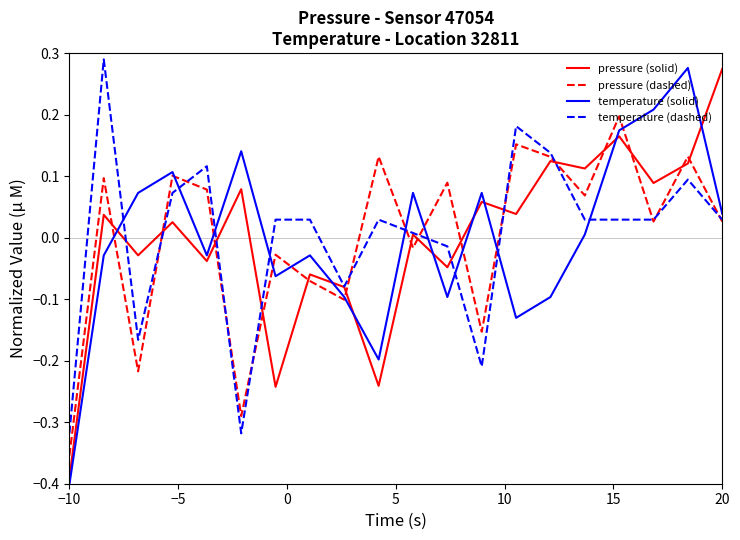

How many times do temperature (dashed) and temperature (solid) cross each other?

9